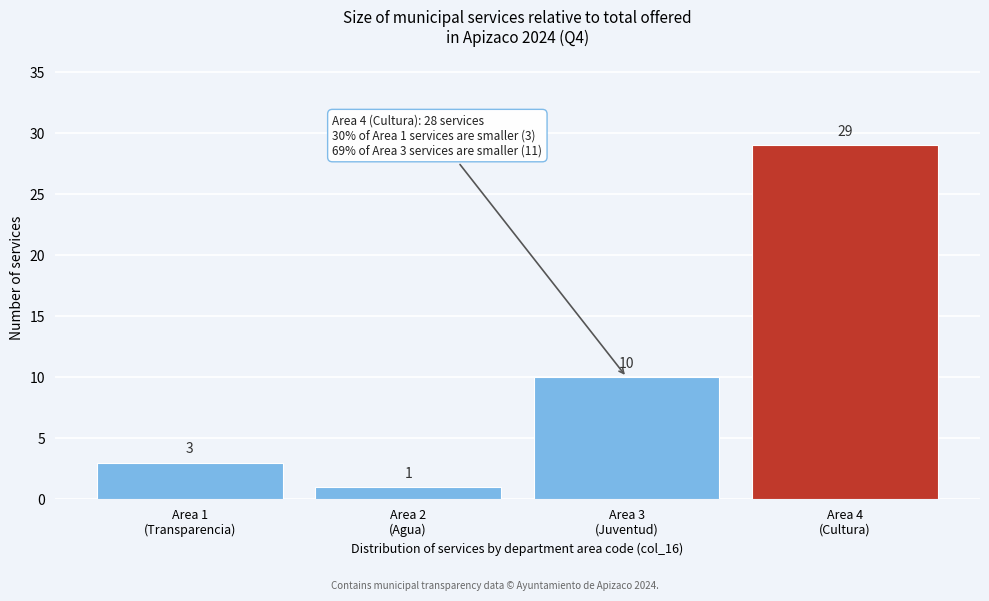

Reading left to right, extract all data points from this chart.

3	1	10	29